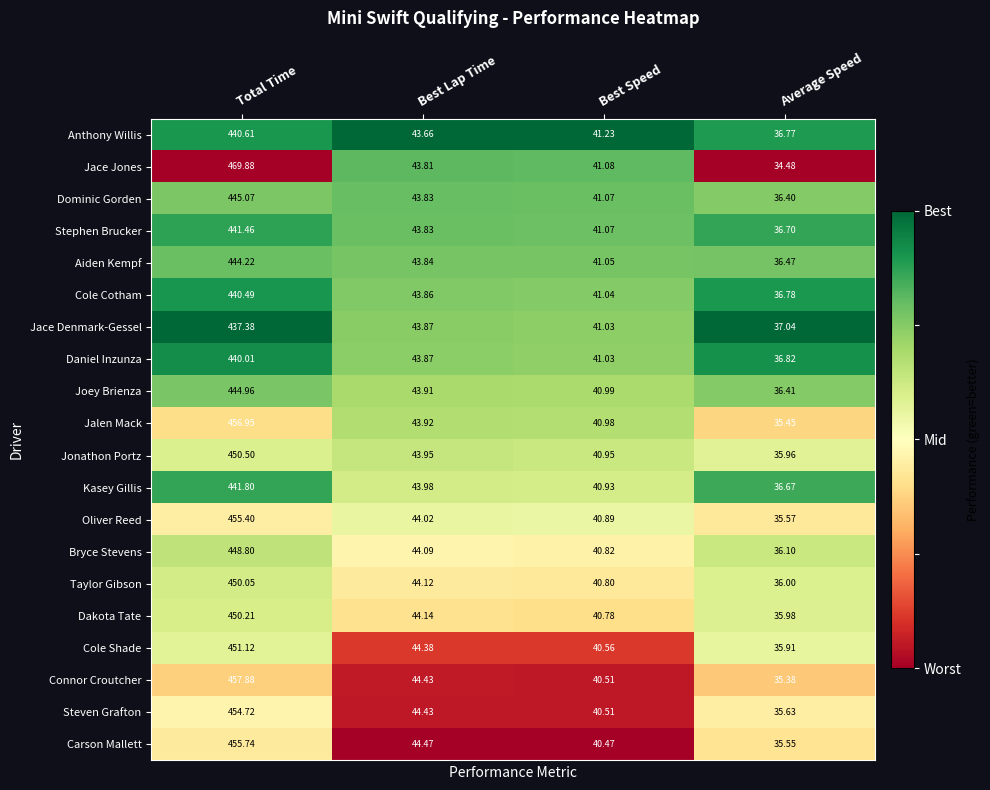

What is the spread (max minus min) of values at Total Time?

32.5